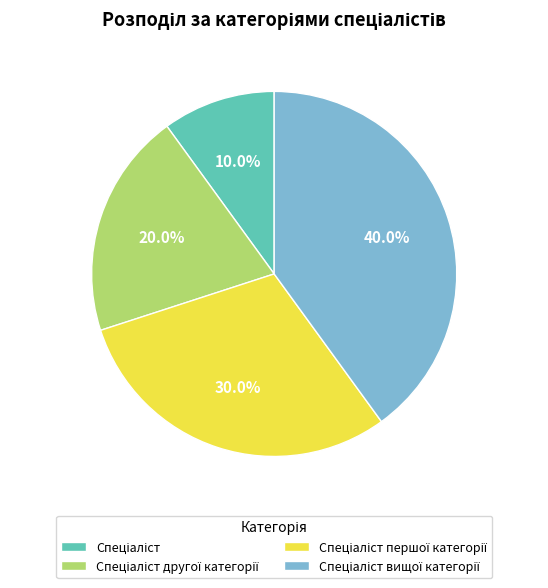

Is there any slice that represents more than half of the pie?

No